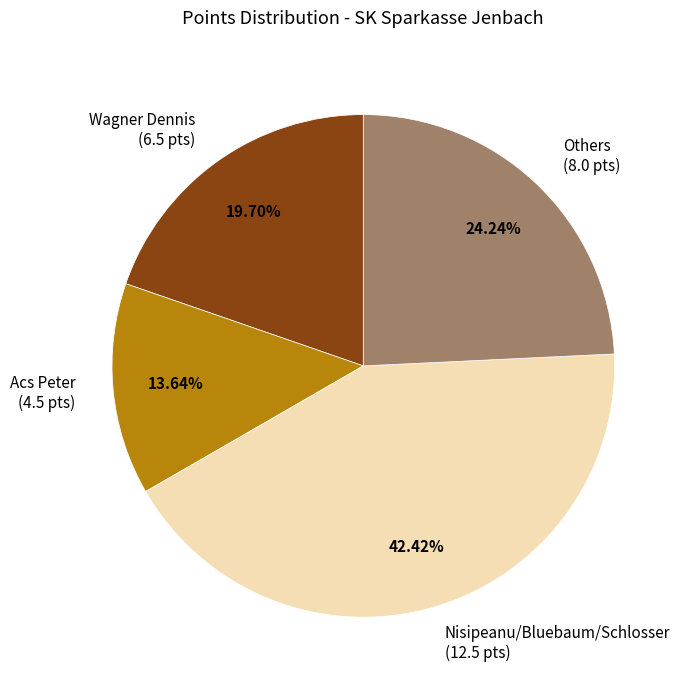

What is the ratio of the value at Acs Peter (4.5 pts) to the value at Nisipeanu/Bluebaum/Schlosser (12.5 pts)?

0.3